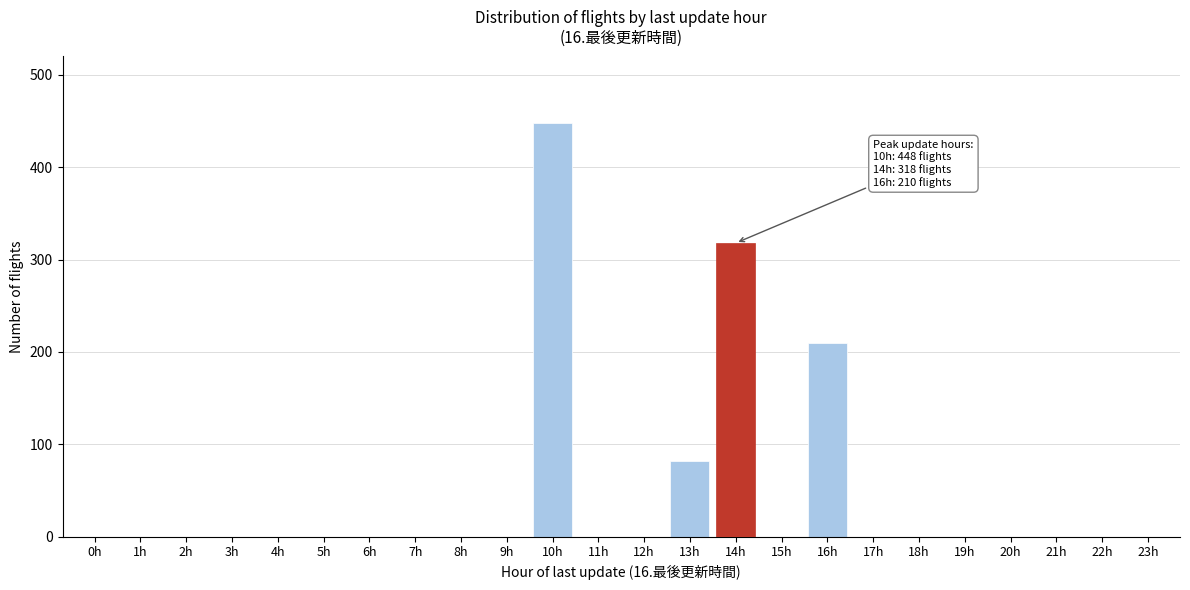

Reading left to right, extract all data points from this chart.

0h=0	1h=0	2h=0	3h=0	4h=0	5h=0	6h=0	7h=0	8h=0	9h=0	10h=448	11h=0	12h=0	13h=82	14h=318	15h=0	16h=210	17h=0	18h=0	19h=0	20h=0	21h=0	22h=0	23h=0